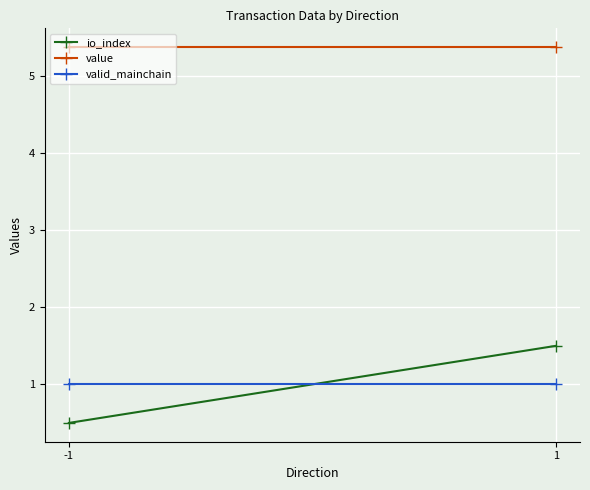

What are all the series names shown in the legend?

io_index, value, valid_mainchain